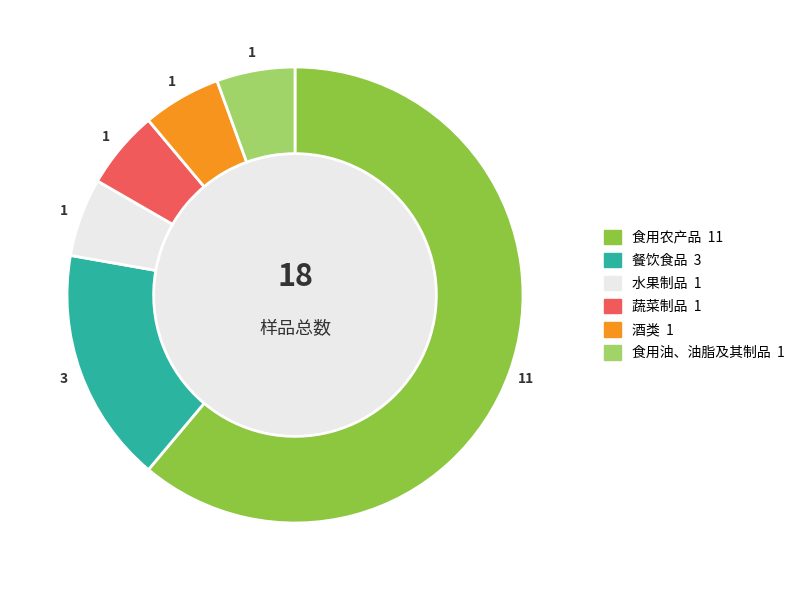

Is it true that 酒类 is 6% of the pie?

True